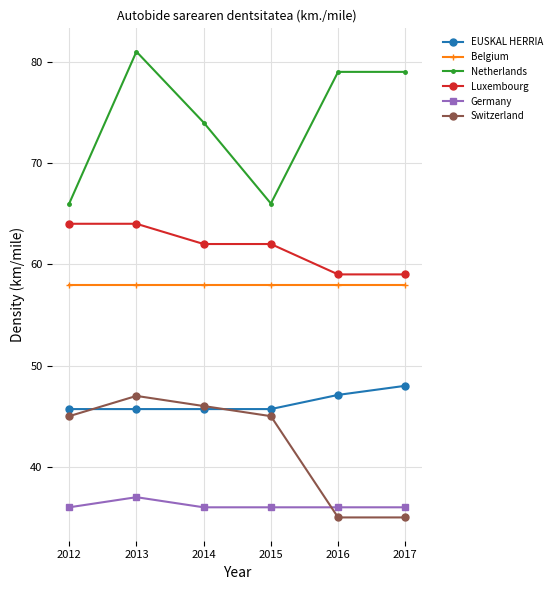

Reading left to right, transcribe all the data shown in this chart.

EUSKAL HERRIA: 2012=45.7	2013=45.7	2014=45.7	2015=45.7	2016=47.1	2017=48.0
Belgium: 2012=58.0	2013=58.0	2014=58.0	2015=58.0	2016=58.0	2017=58.0
Netherlands: 2012=66.0	2013=81.0	2014=74.0	2015=66.0	2016=79.0	2017=79.0
Luxembourg: 2012=64.0	2013=64.0	2014=62.0	2015=62.0	2016=59.0	2017=59.0
Germany: 2012=36.0	2013=37.0	2014=36.0	2015=36.0	2016=36.0	2017=36.0
Switzerland: 2012=45.0	2013=47.0	2014=46.0	2015=45.0	2016=35.0	2017=35.0